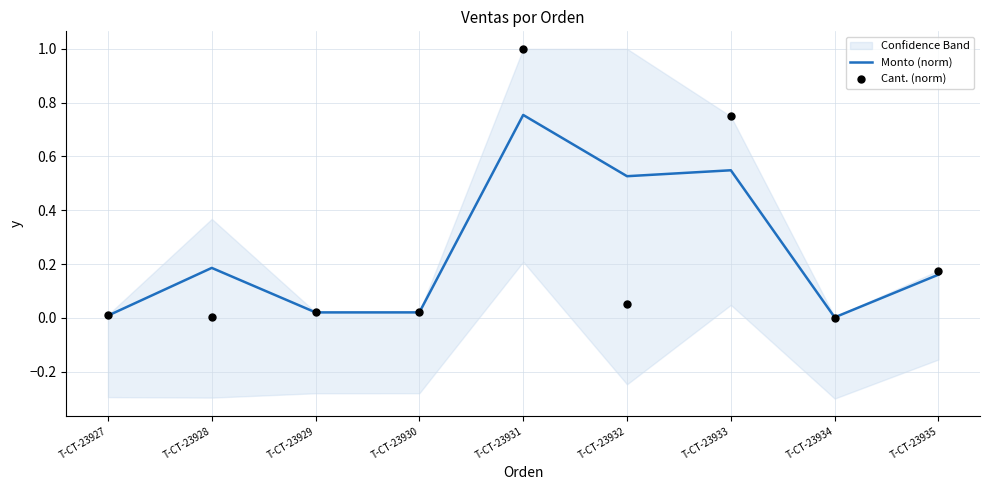

Which series has the largest total across all categories?

Monto (norm)